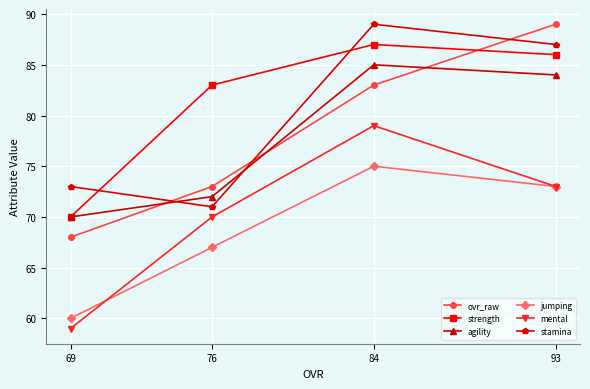

Which category has the lowest value in the strength series?

69